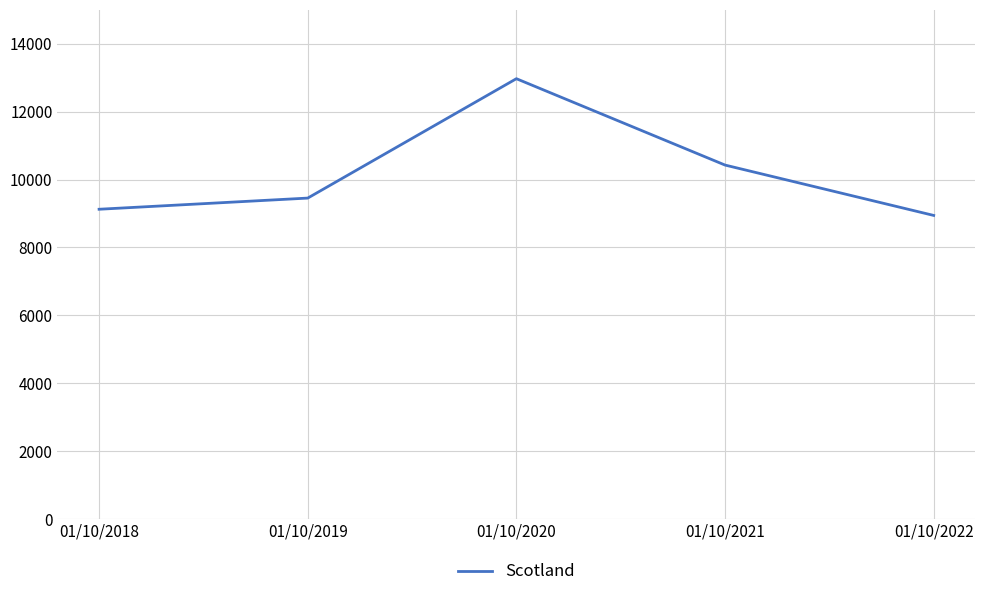

Does the chart display data point markers on the line(s)?

No